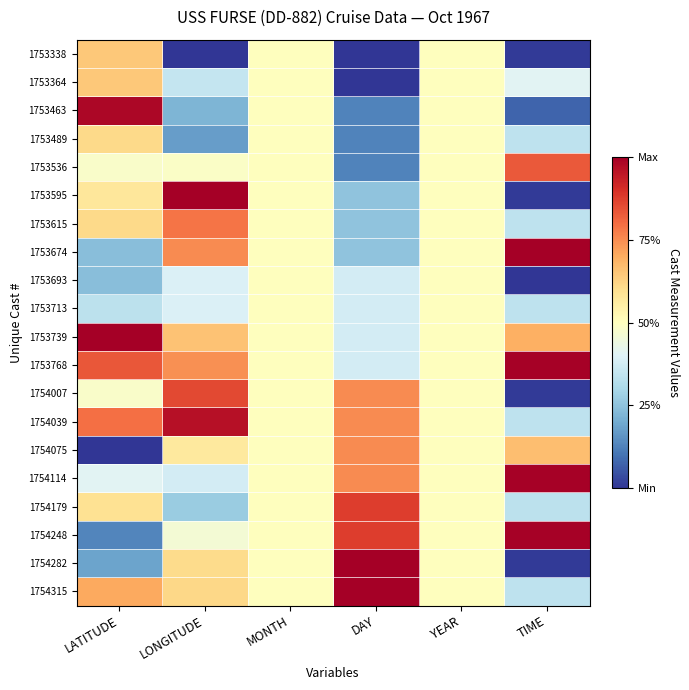

What is the difference between the highest and lowest values at LONGITUDE?

1.0